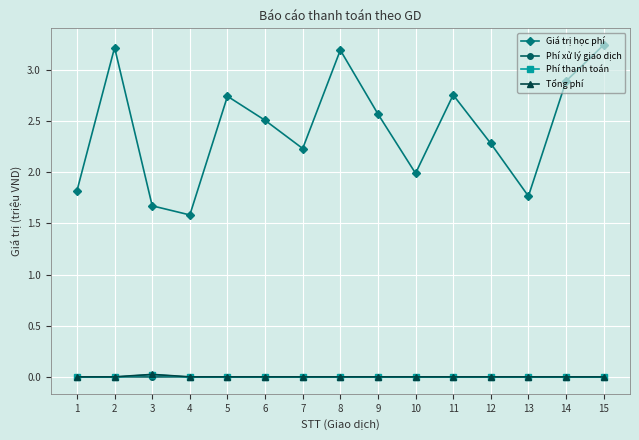

Which series has the largest total across all categories?

Giá trị học phí